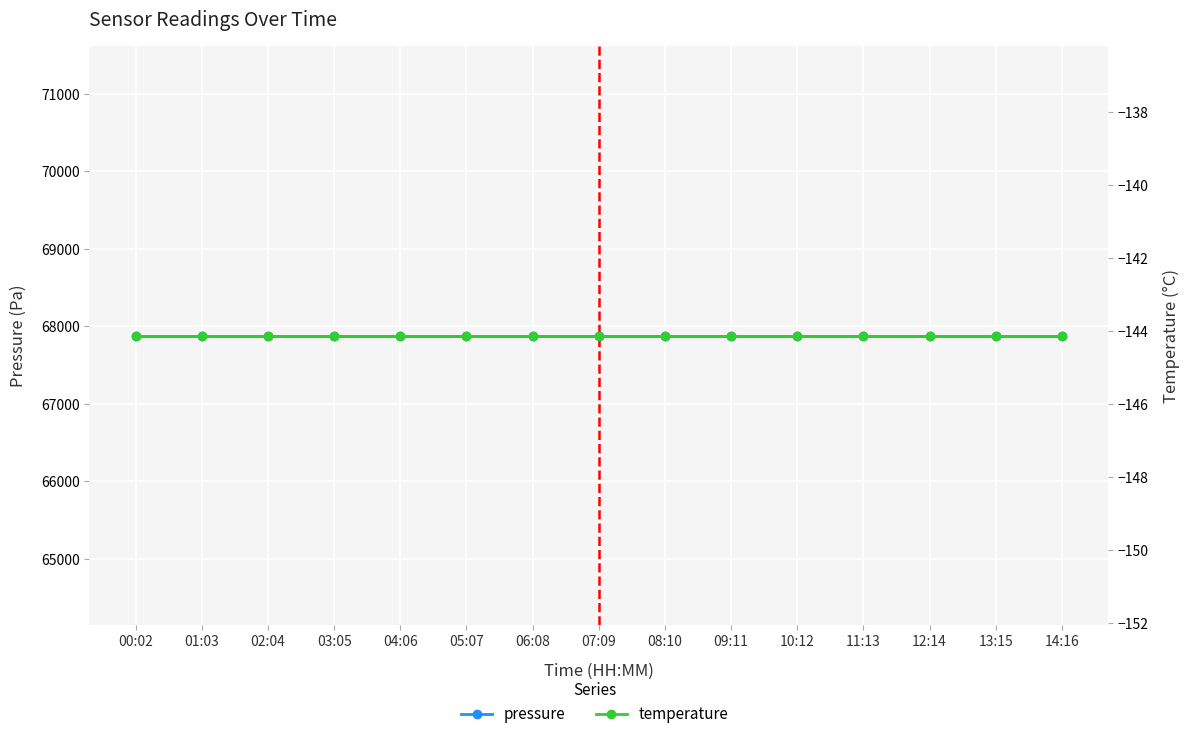

What is the total value across all series at 10:12?

67733.1